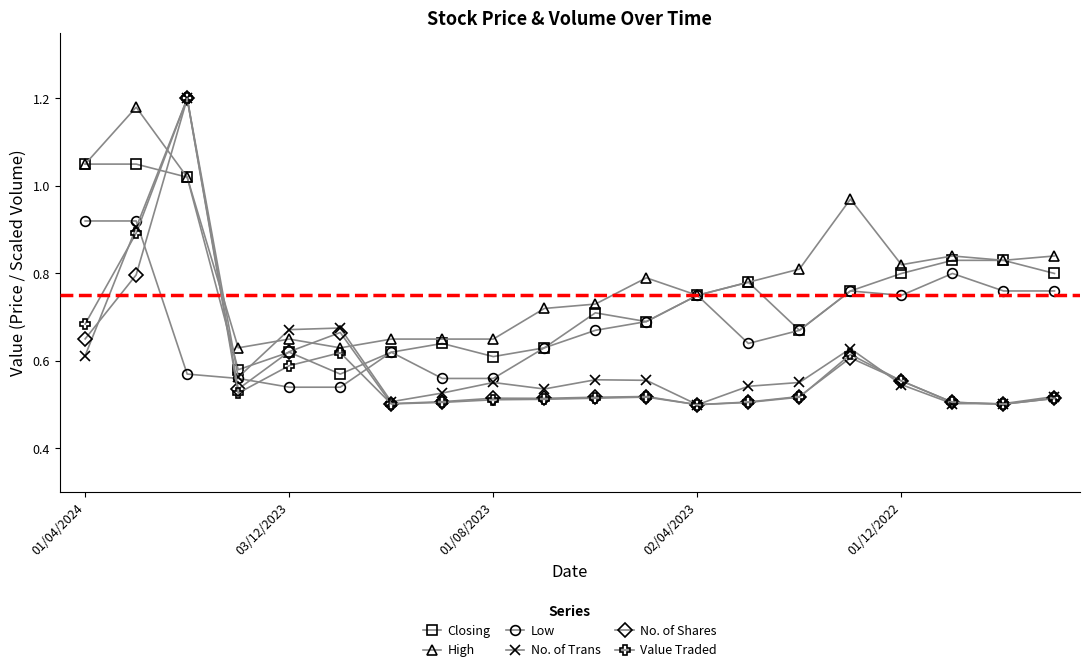

Which series has the largest total across all categories?

High